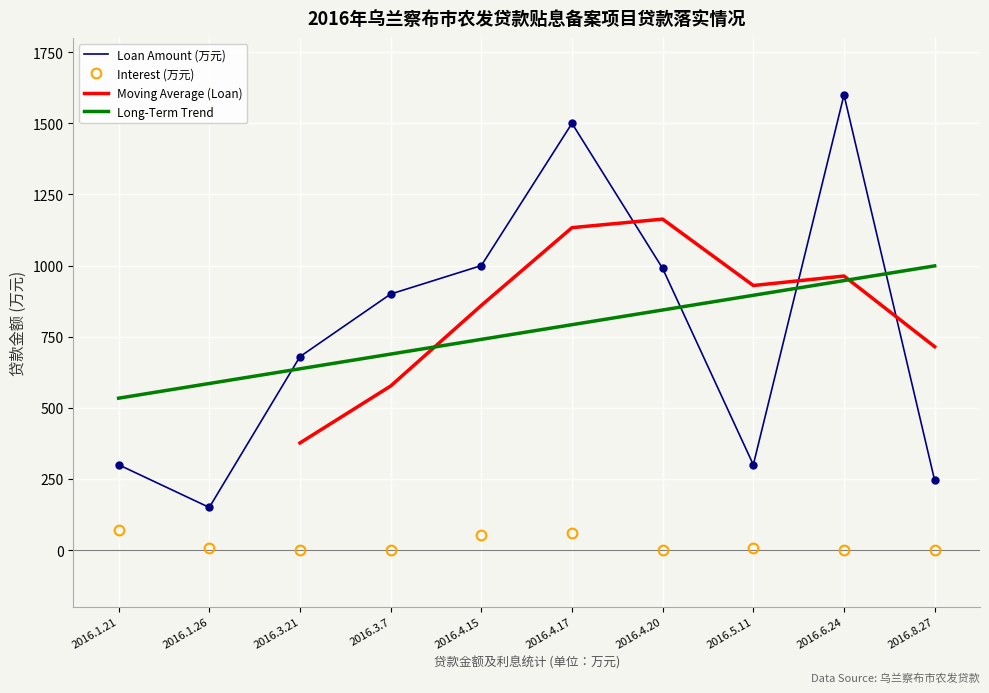

How many categories are shown in the chart?

10